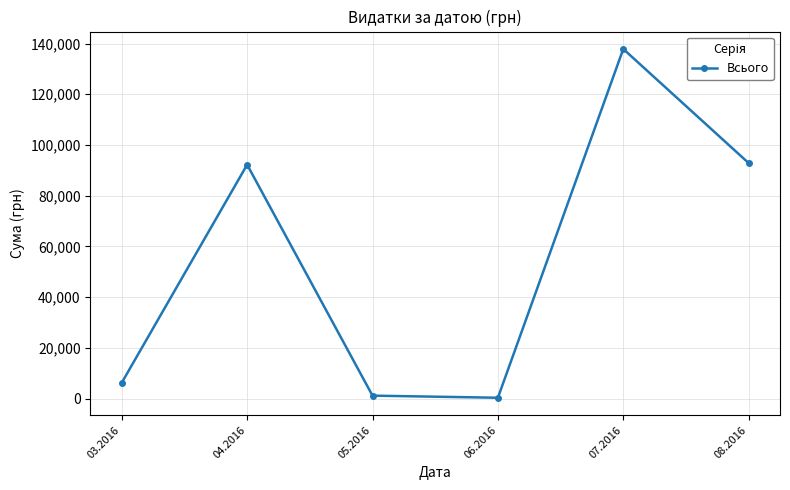

How many points are lower than both their immediate neighbors (excluding endpoints)?

1